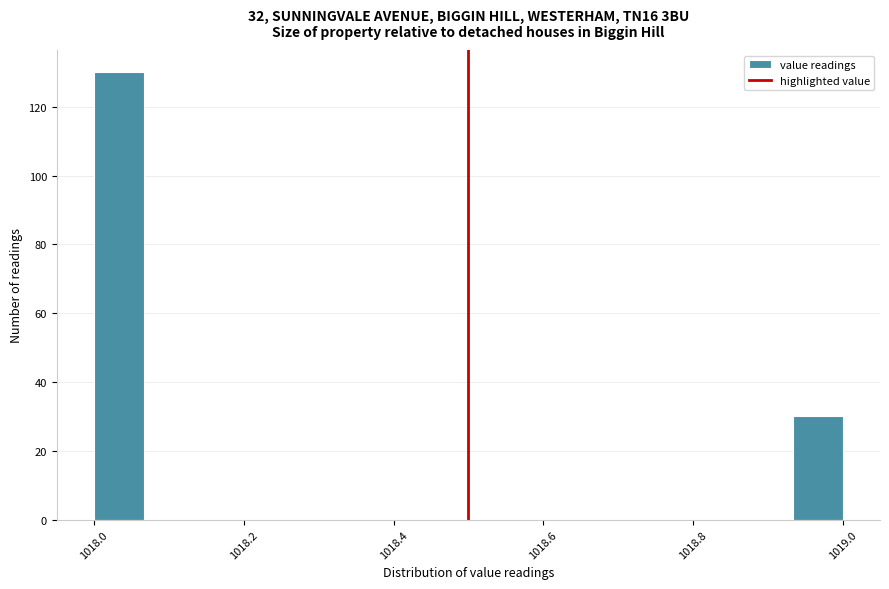

Read against the x-axis, roughly where is the centre of the tallest bar?

1018.04